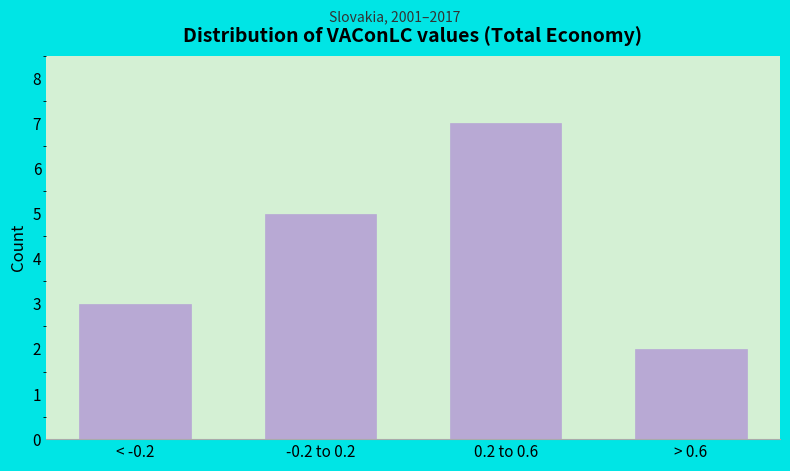

Reading left to right, extract all data points from this chart.

3	5	7	2